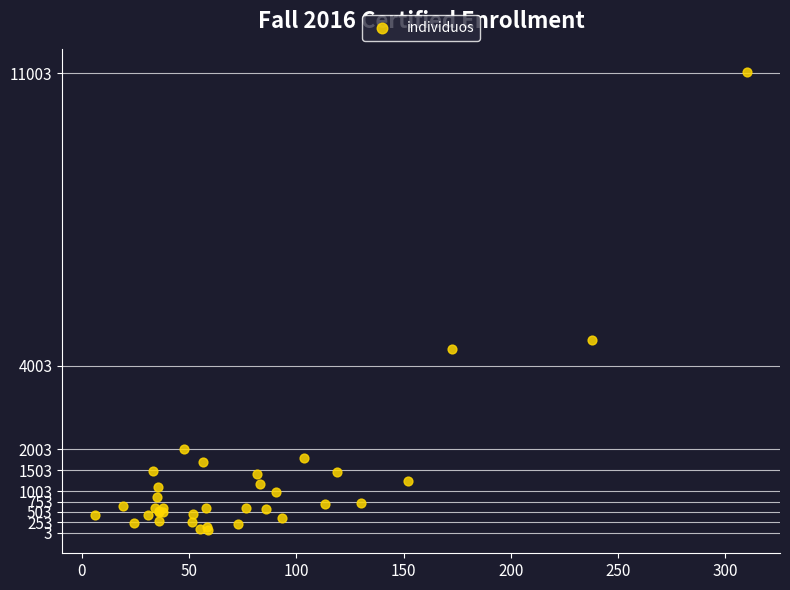

What Y value in the scatter plot is closest to 5548?

4613.8